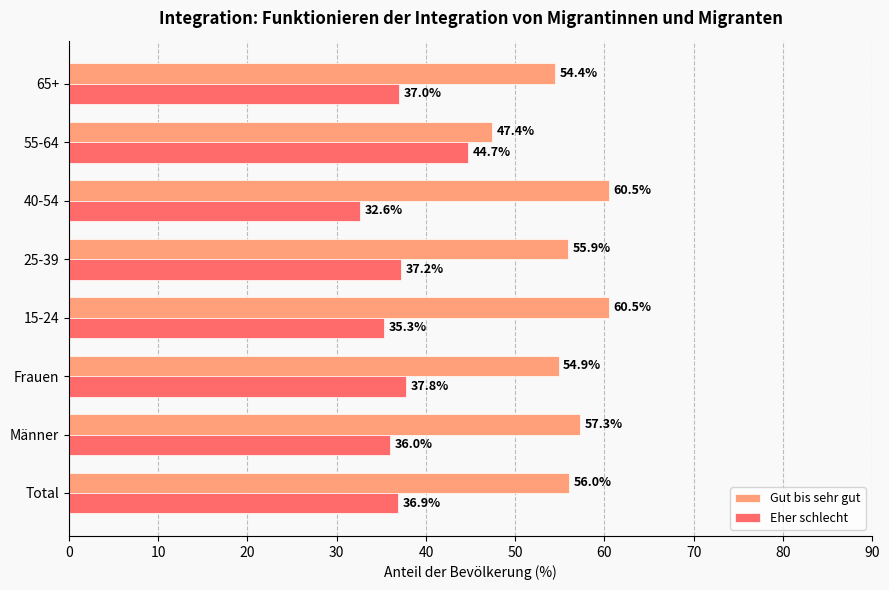

Rank the series by their average value, from lowest to highest.

Eher schlecht, Gut bis sehr gut